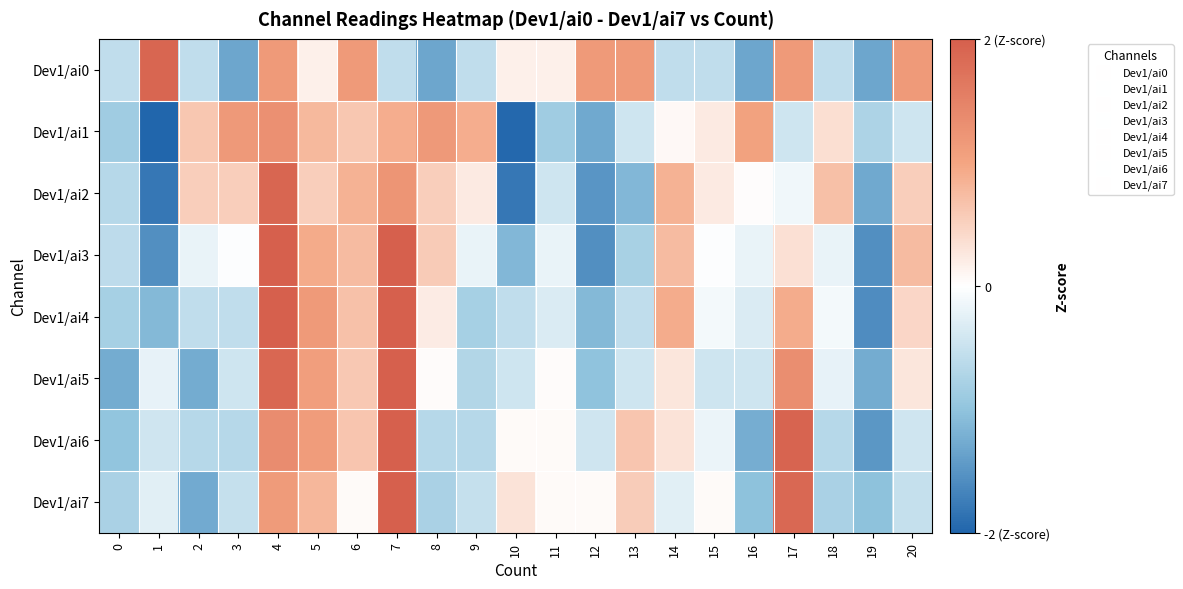

Reading left to right, list all the values displayed in this chart.

Dev1/ai0: 0=-0.6	1=1.9	2=-0.6	3=-1.3	4=1.2	5=0.2	6=1.2	7=-0.6	8=-1.3	9=-0.6	10=0.2	11=0.2	12=1.2	13=1.2	14=-0.6	15=-0.6	16=-1.3	17=1.2	18=-0.6	19=-1.3	20=1.2
Dev1/ai1: 0=-0.9	1=-2.1	2=0.6	3=1.2	4=1.3	5=0.8	6=0.6	7=0.9	8=1.2	9=0.9	10=-2.0	11=-0.9	12=-1.3	13=-0.4	14=0.1	15=0.2	16=1.0	17=-0.4	18=0.4	19=-0.7	20=-0.4
Dev1/ai2: 0=-0.7	1=-1.8	2=0.5	3=0.5	4=1.9	5=0.5	6=0.9	7=1.2	8=0.5	9=0.2	10=-1.8	11=-0.4	12=-1.5	13=-1.1	14=0.9	15=0.2	16=0.0	17=-0.1	18=0.7	19=-1.3	20=0.5
Dev1/ai3: 0=-0.6	1=-1.5	2=-0.2	3=-0.0	4=2.0	5=0.9	6=0.7	7=2.0	8=0.6	9=-0.2	10=-1.1	11=-0.2	12=-1.5	13=-0.8	14=0.7	15=-0.0	16=-0.2	17=0.3	18=-0.2	19=-1.5	20=0.7
Dev1/ai4: 0=-0.8	1=-1.1	2=-0.6	3=-0.6	4=2.2	5=1.1	6=0.7	7=2.2	8=0.2	9=-0.8	10=-0.6	11=-0.3	12=-1.1	13=-0.6	14=0.9	15=-0.1	16=-0.3	17=0.9	18=-0.1	19=-1.6	20=0.4
Dev1/ai5: 0=-1.3	1=-0.2	2=-1.3	3=-0.4	4=1.9	5=1.1	6=0.6	7=2.6	8=0.0	9=-0.7	10=-0.4	11=0.0	12=-1.0	13=-0.4	14=0.3	15=-0.4	16=-0.4	17=1.3	18=-0.2	19=-1.3	20=0.3
Dev1/ai6: 0=-1.0	1=-0.4	2=-0.7	3=-0.7	4=1.4	5=1.1	6=0.6	7=2.4	8=-0.7	9=-0.7	10=0.1	11=0.1	12=-0.4	13=0.6	14=0.3	15=-0.2	16=-1.2	17=1.9	18=-0.7	19=-1.5	20=-0.4
Dev1/ai7: 0=-0.8	1=-0.3	2=-1.3	3=-0.5	4=1.1	5=0.8	6=0.1	7=2.9	8=-0.8	9=-0.5	10=0.3	11=0.1	12=0.1	13=0.5	14=-0.3	15=0.1	16=-1.0	17=1.9	18=-0.8	19=-1.0	20=-0.5